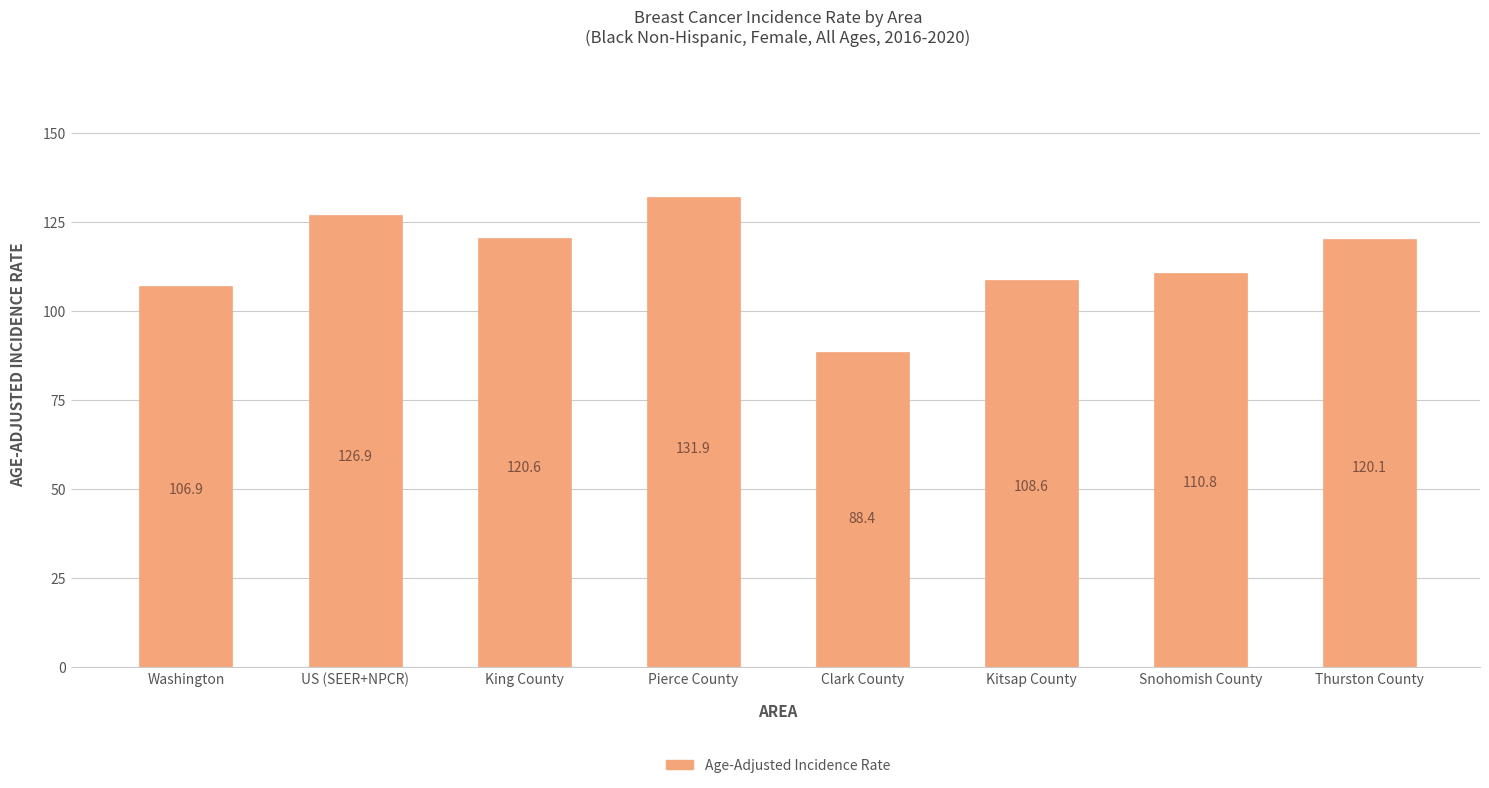

Rank the categories by value from lowest to highest.

Clark County, Washington, Kitsap County, Snohomish County, Thurston County, King County, US (SEER+NPCR), Pierce County